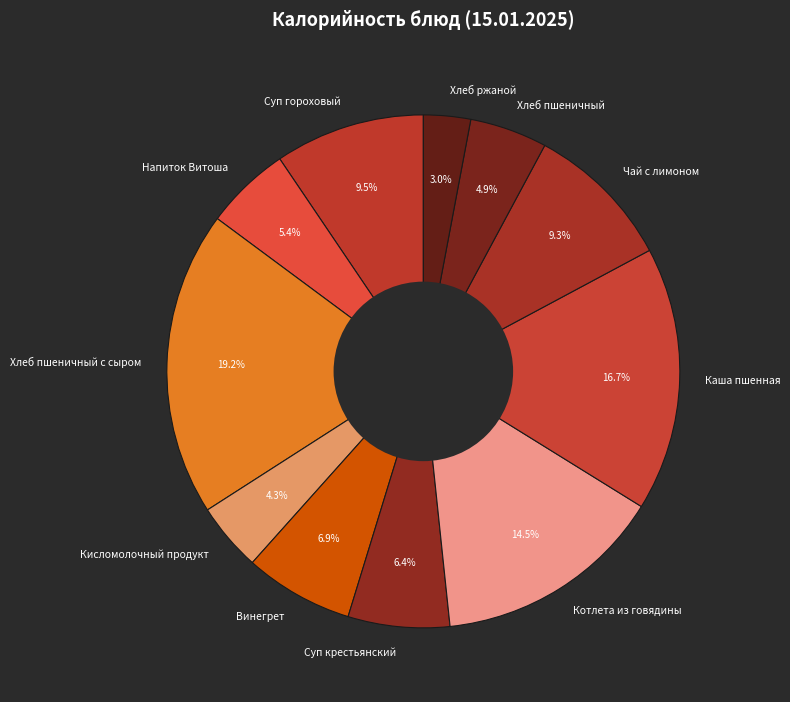

How many segments does this pie chart have?

11